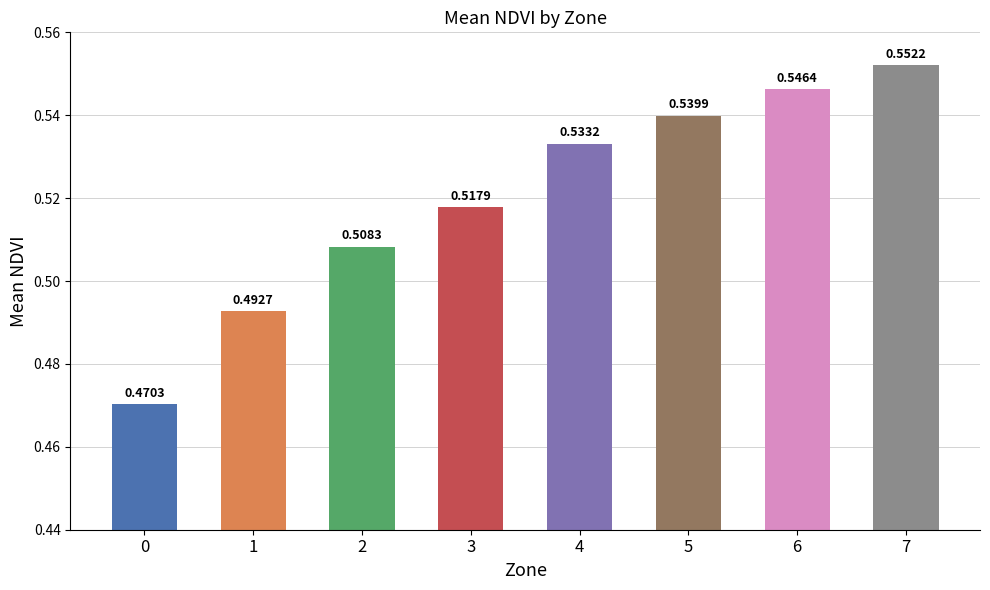

What is the sum of all values?

4.2